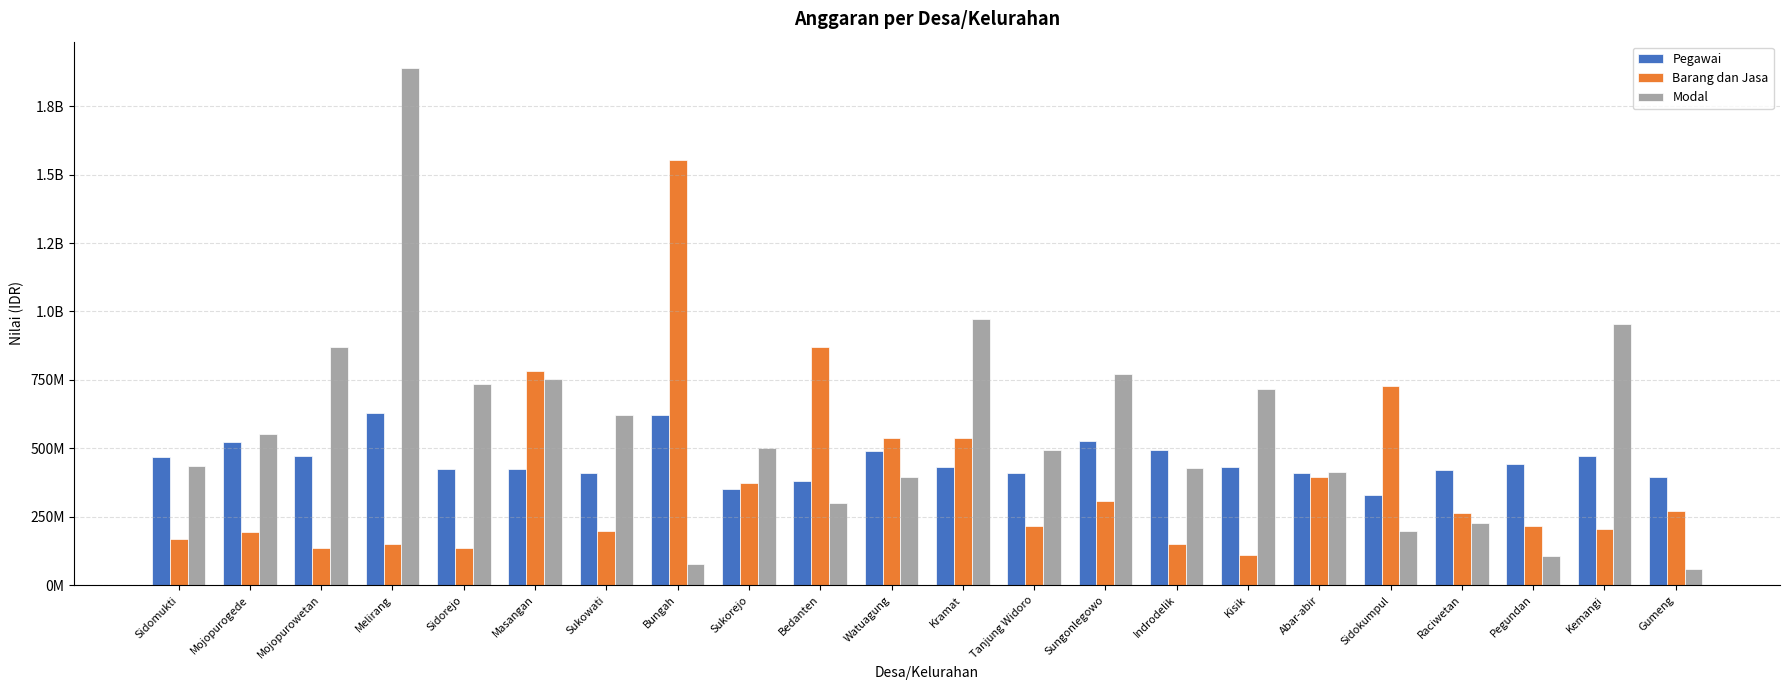

What is the label of the 8th bar from the left?

Bungah